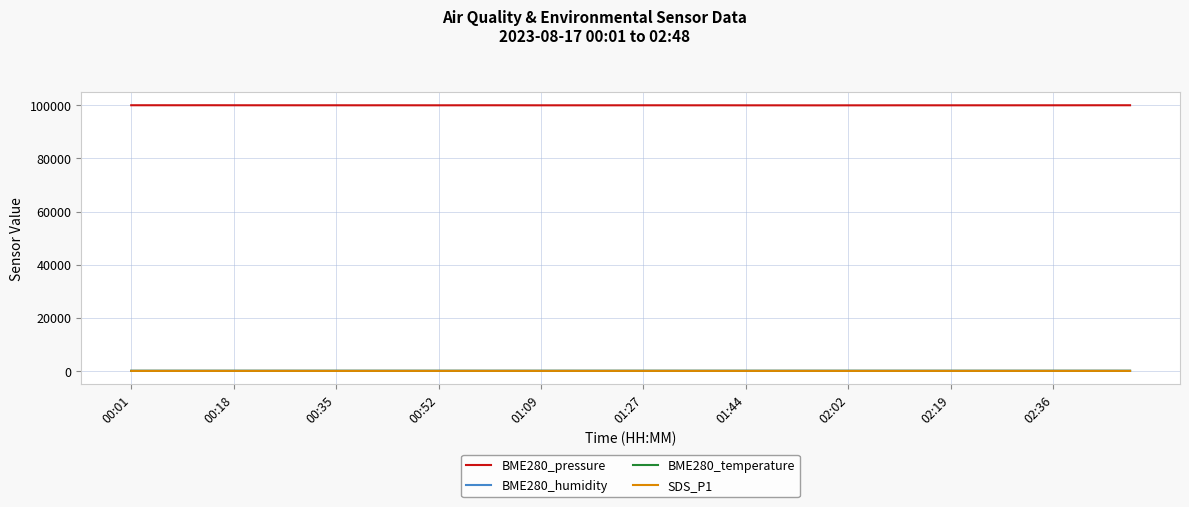

Which series has the widest spread of values?

BME280_pressure